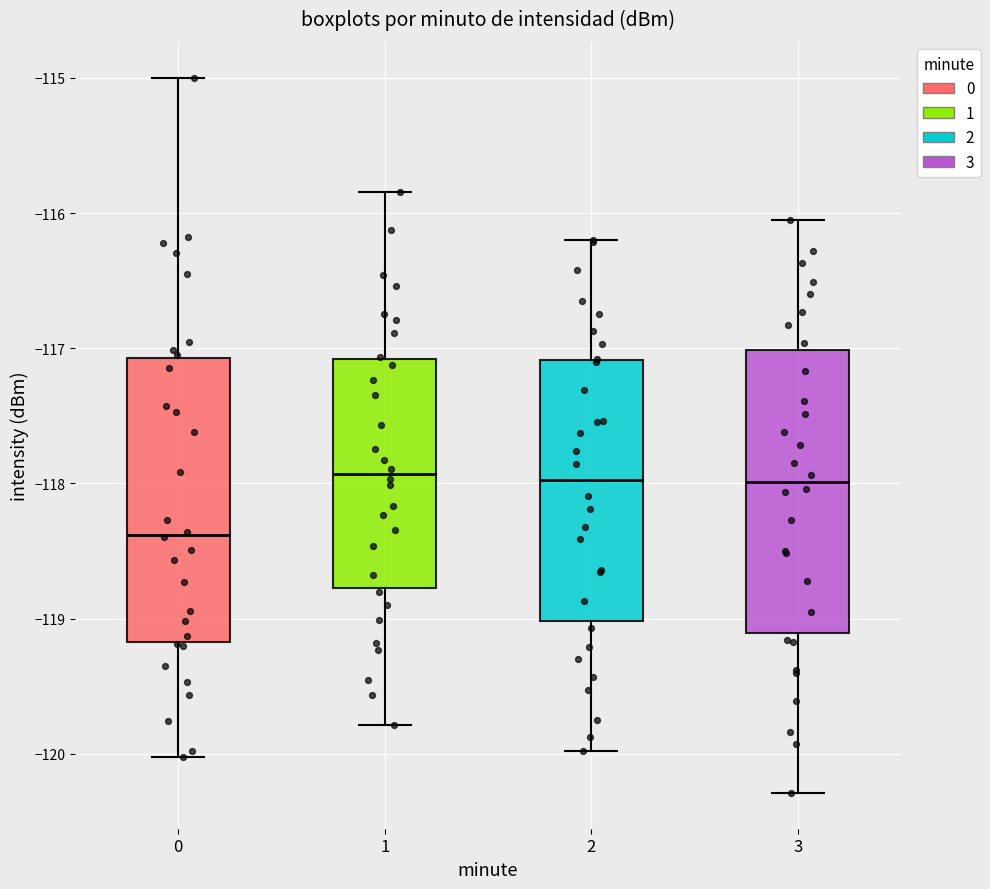

Reading left to right, transcribe this box plot: for each box, give where its median line is, the range the box spans, and where its two whiskers end, as read against the y-axis. The values are not printed on the chart, so give them approximately, as read against the axis.

0: median -118.4, box -119.2 to -117.1, whiskers -120.0 to -115.0
1: median -117.9, box -118.8 to -117.1, whiskers -119.8 to -115.8
2: median -118.0, box -119.0 to -117.1, whiskers -120.0 to -116.2
3: median -118.0, box -119.1 to -117.0, whiskers -120.3 to -116.1